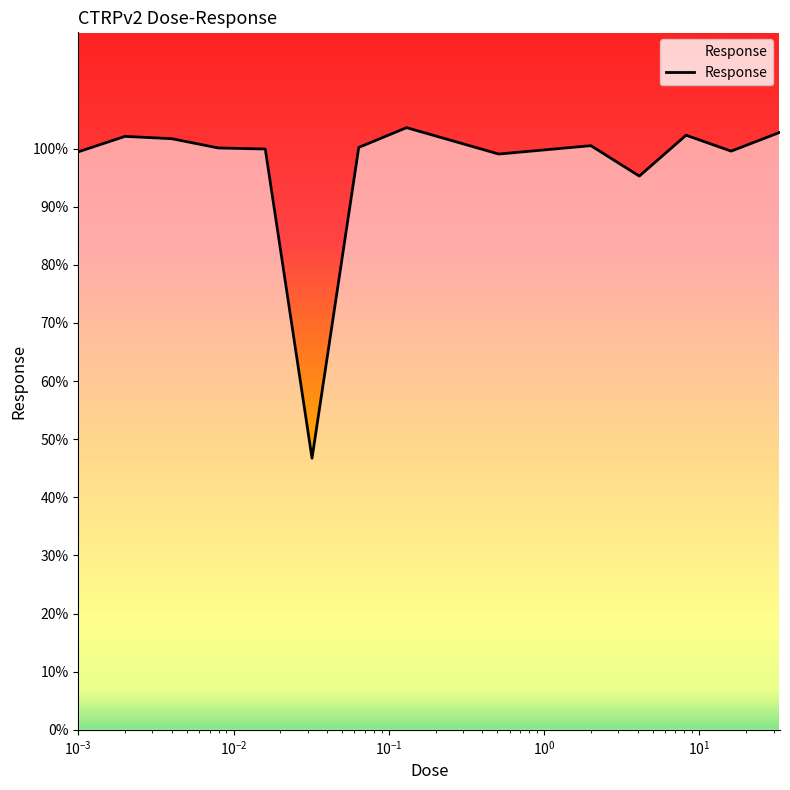

What is the minimum value shown in the chart?

46.7